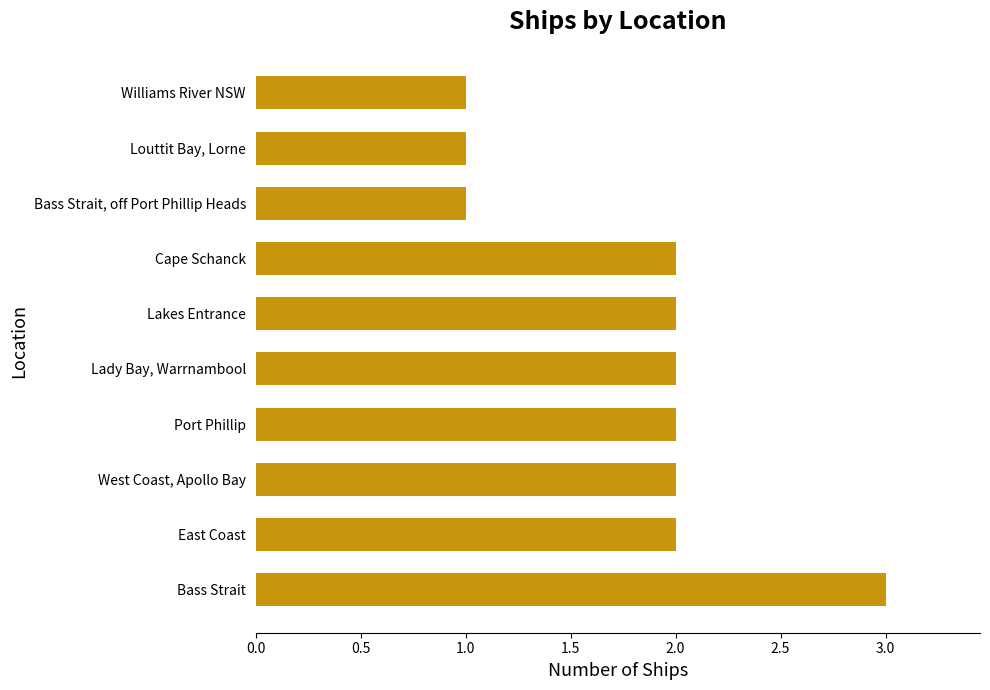

What is the maximum value shown in the chart?

3